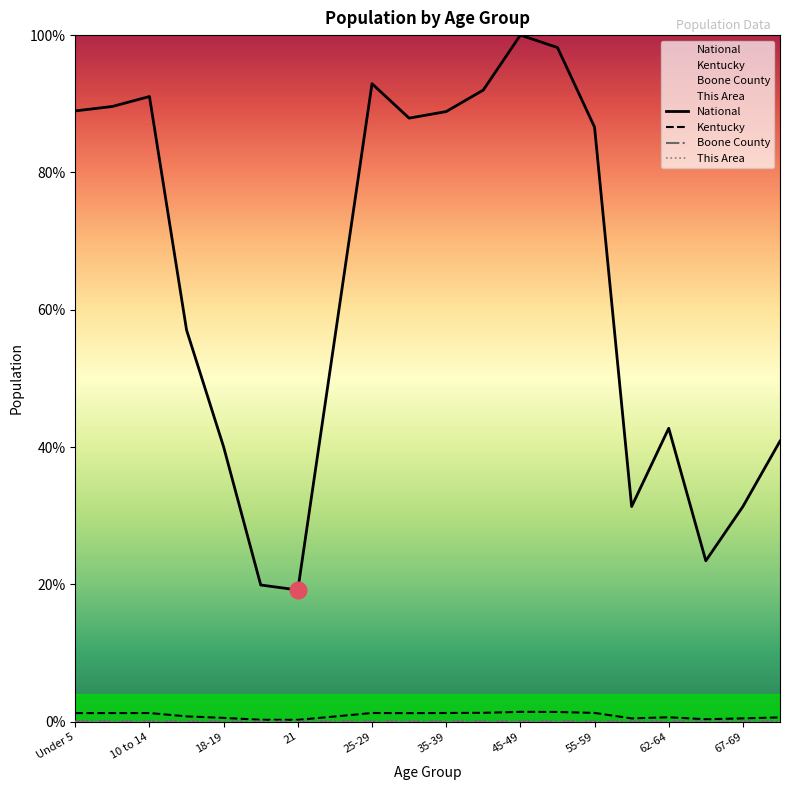

Which series changed the most between 22-24 and 65-66?

National